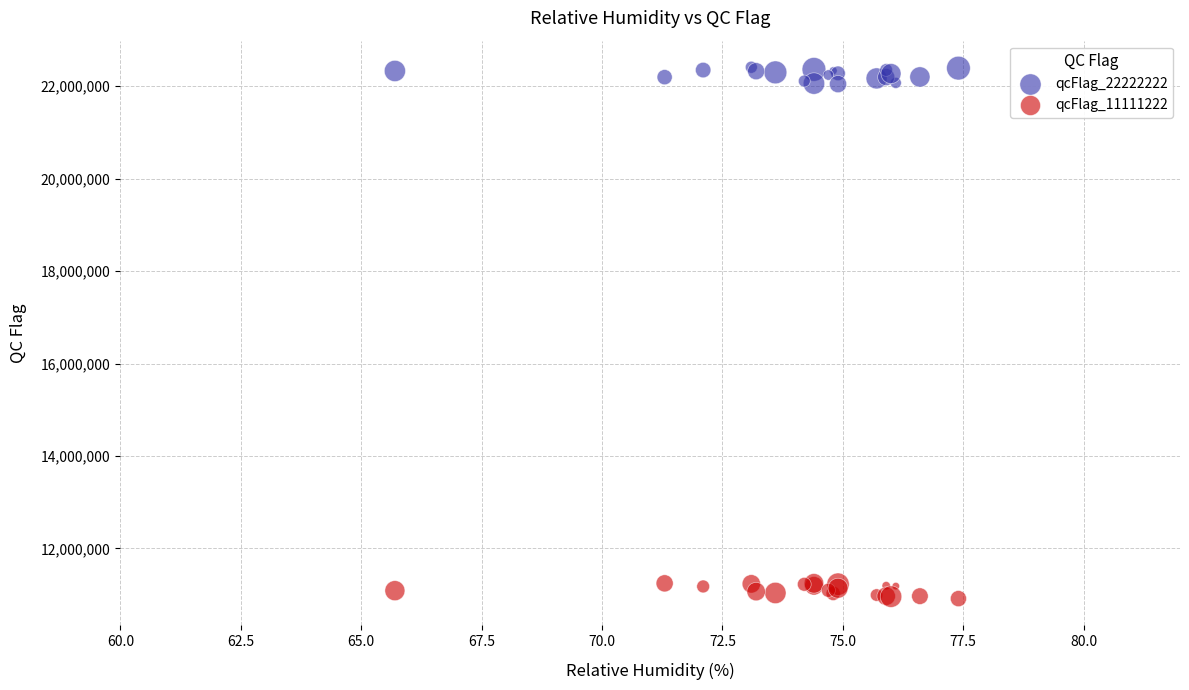

Which series reaches the maximum Y coordinate?

qcFlag_22222222